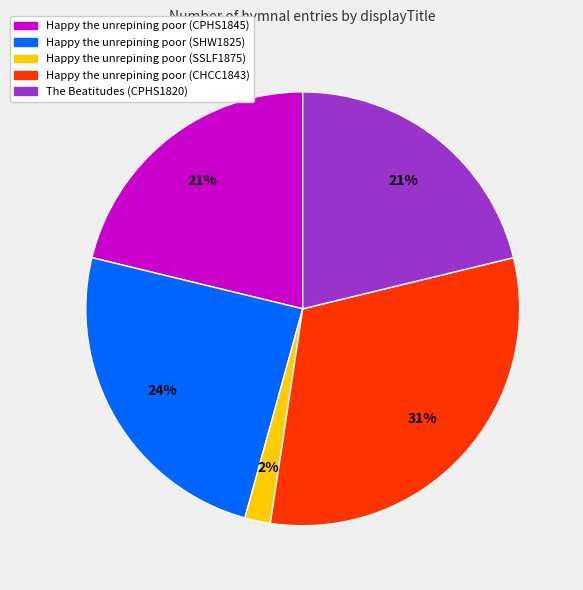

What is the ratio of the value at Happy the unrepining poor (SSLF1875) to the value at Happy the unrepining poor (CPHS1845)?

0.1